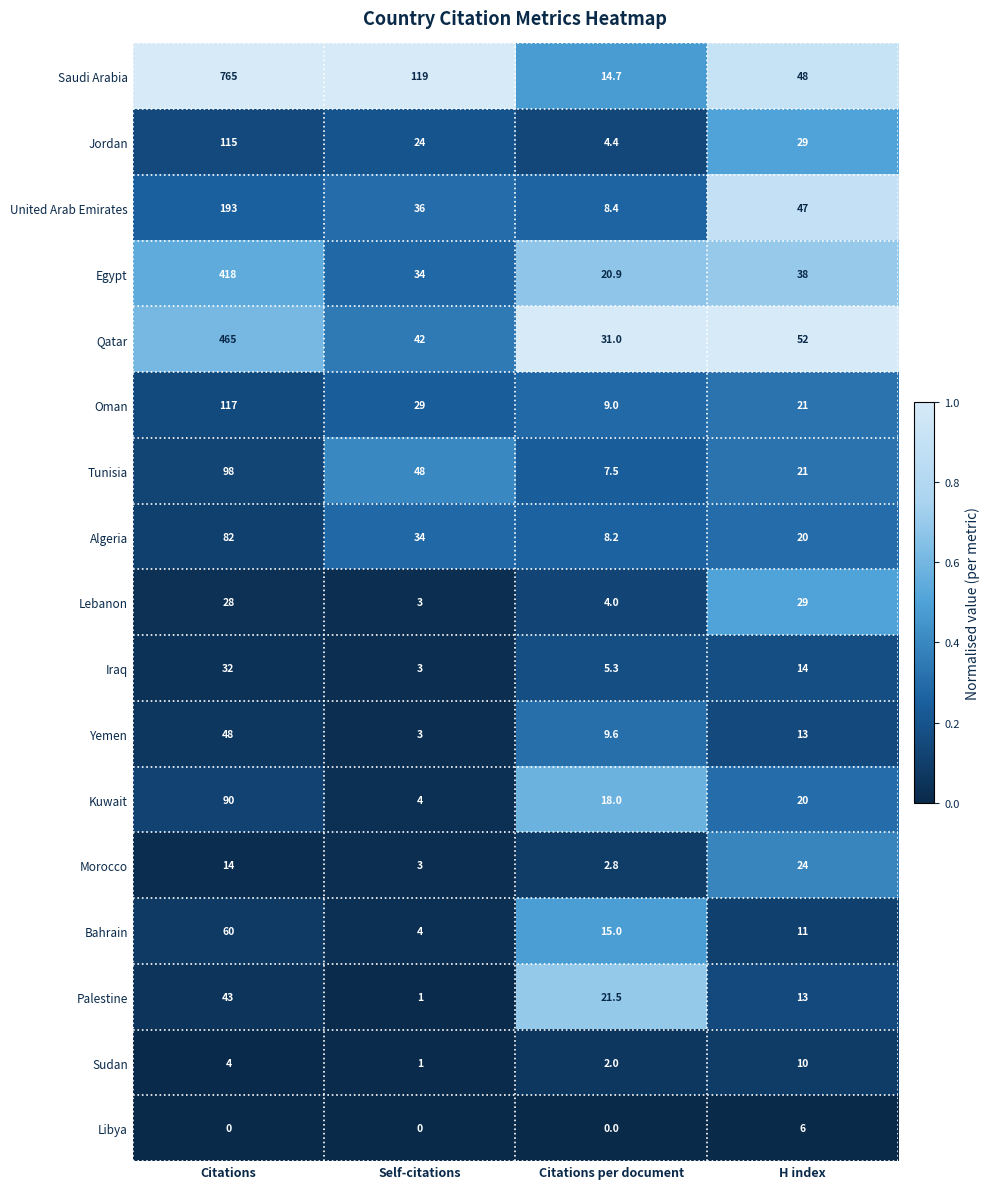

What is the maximum value shown in the chart?

765.0